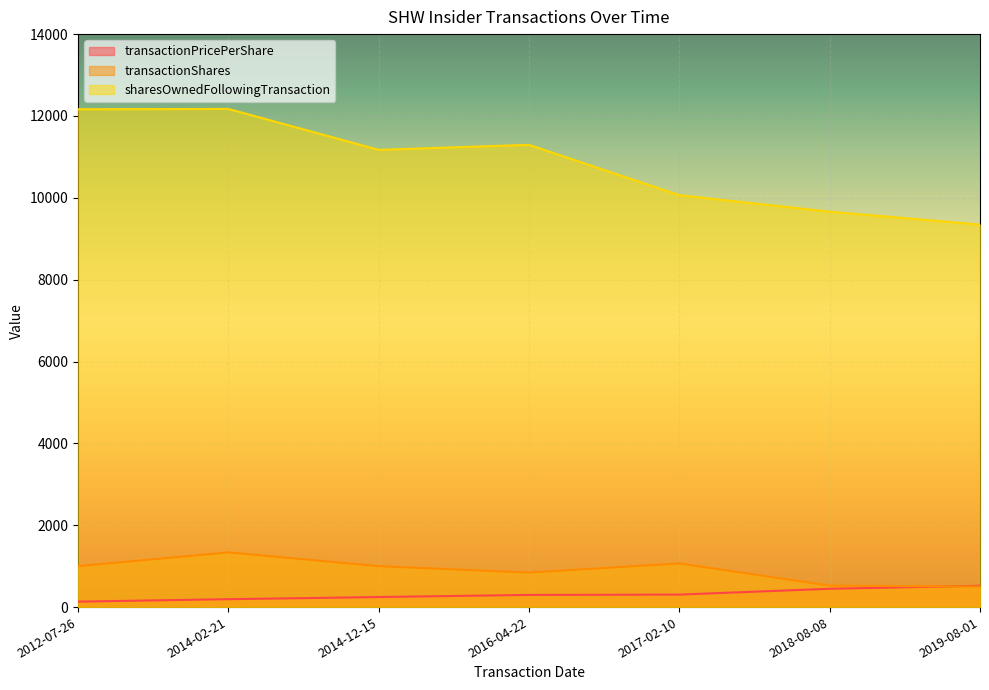

How many lines are shown in the chart?

3